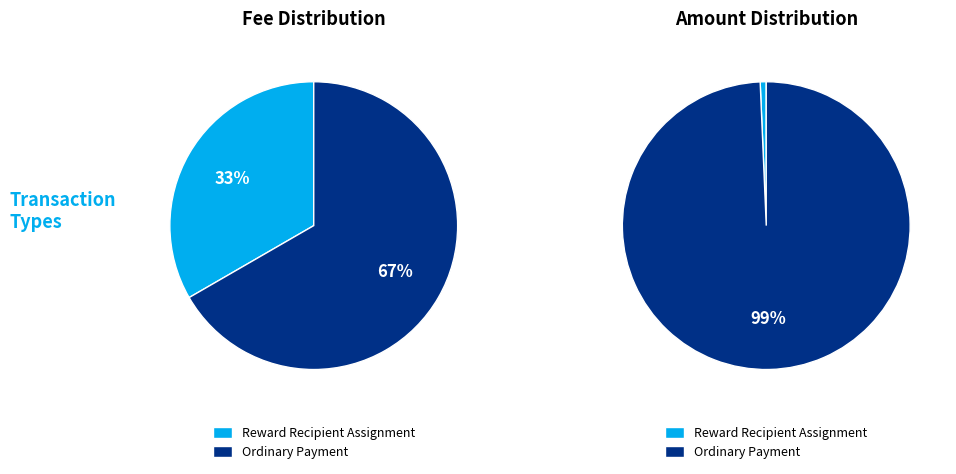

What percentage do Ordinary Payment and Reward Recipient Assignment together represent?

100.0%